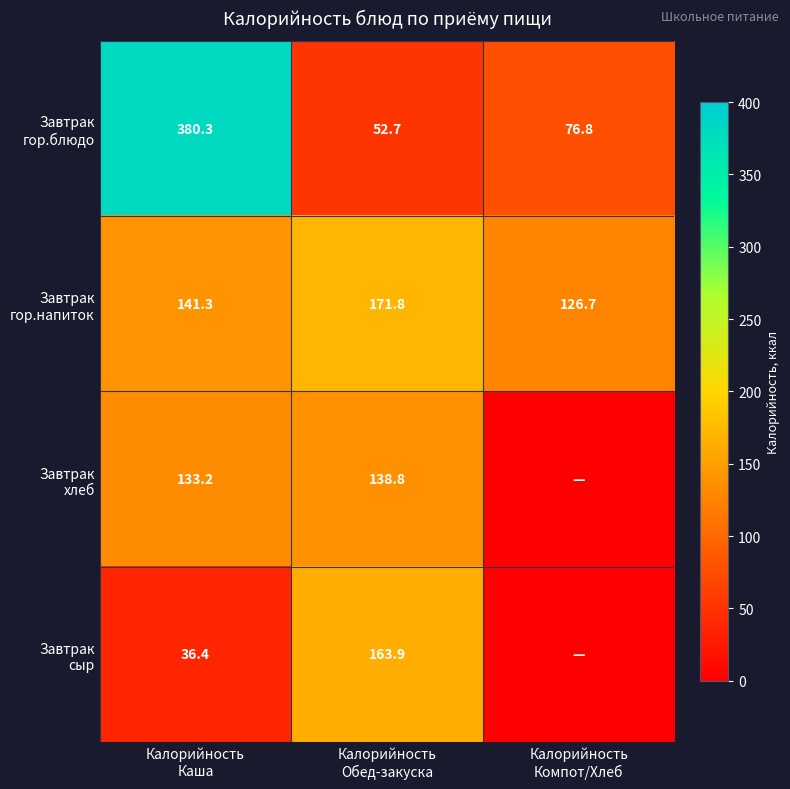

What is the average value of the Завтрак гор.блюдо series?

169.9